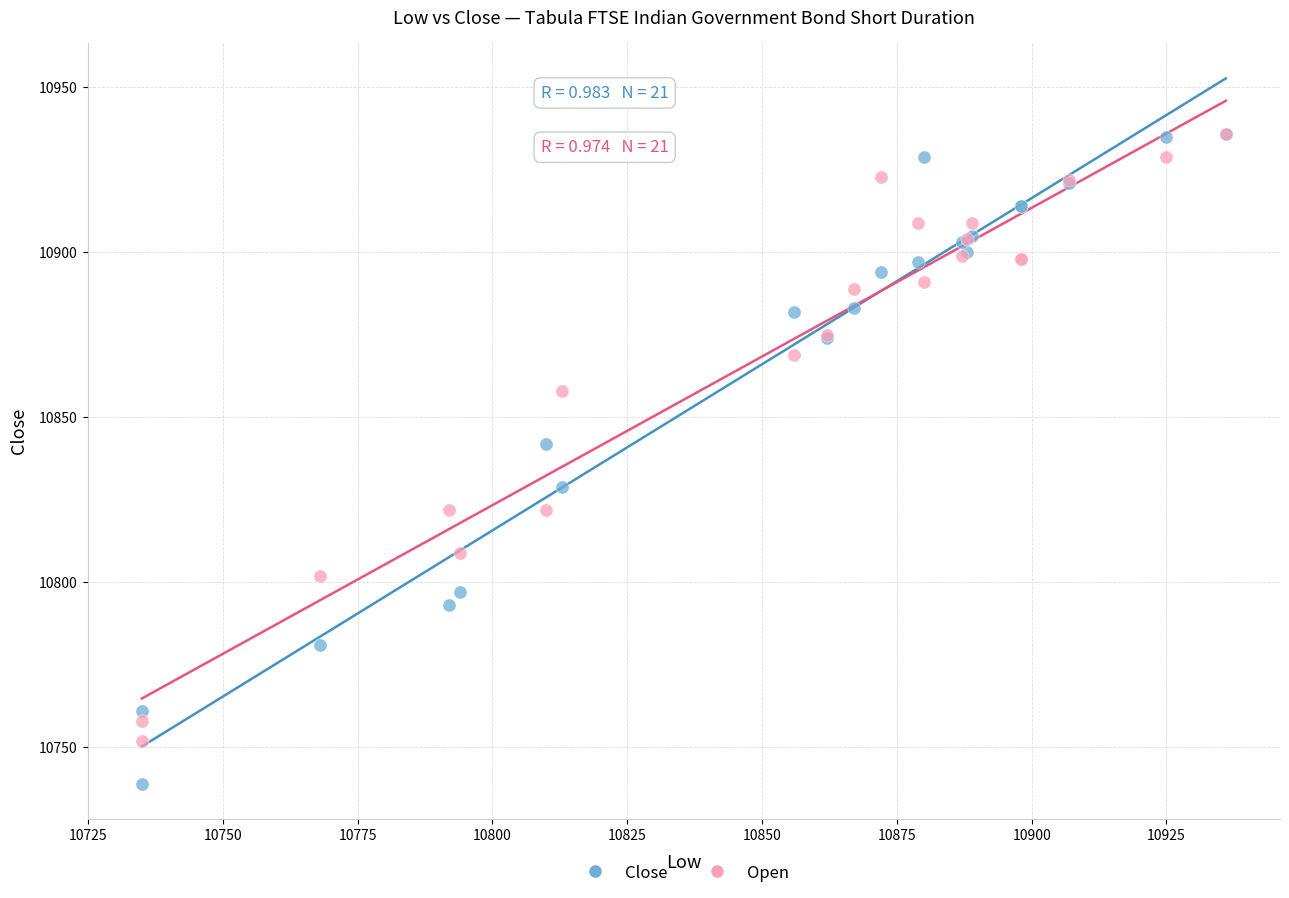

Across all series, what Y value is closest to 10837?

10842